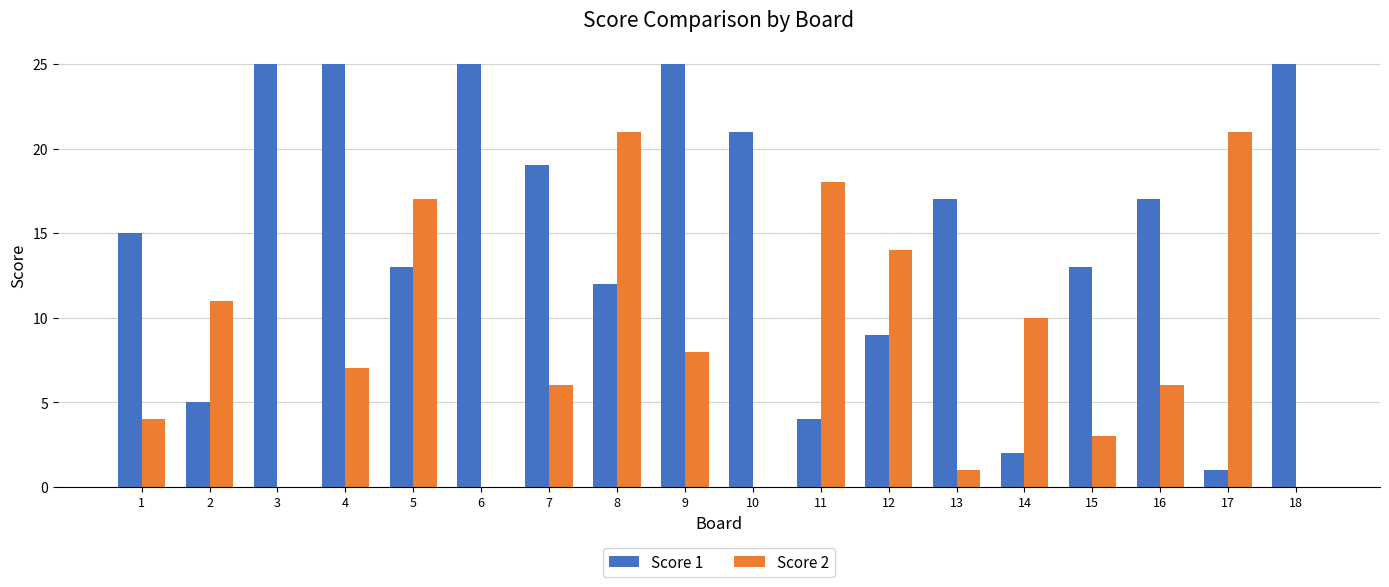

The value of Score 2 at 2 is 11. True or false?

True